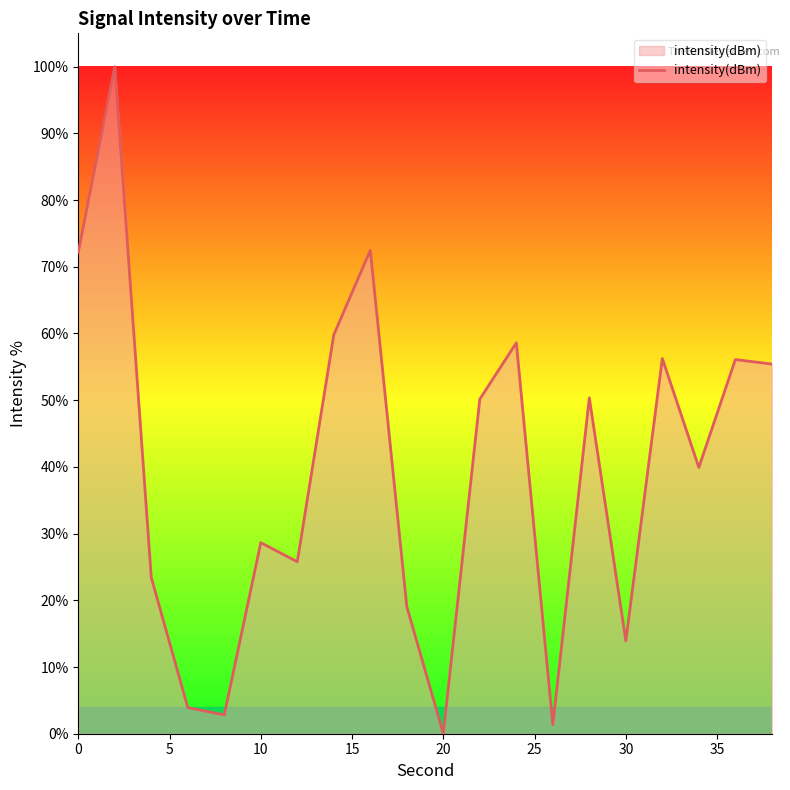

What is the difference between the maximum and minimum values?

100.0